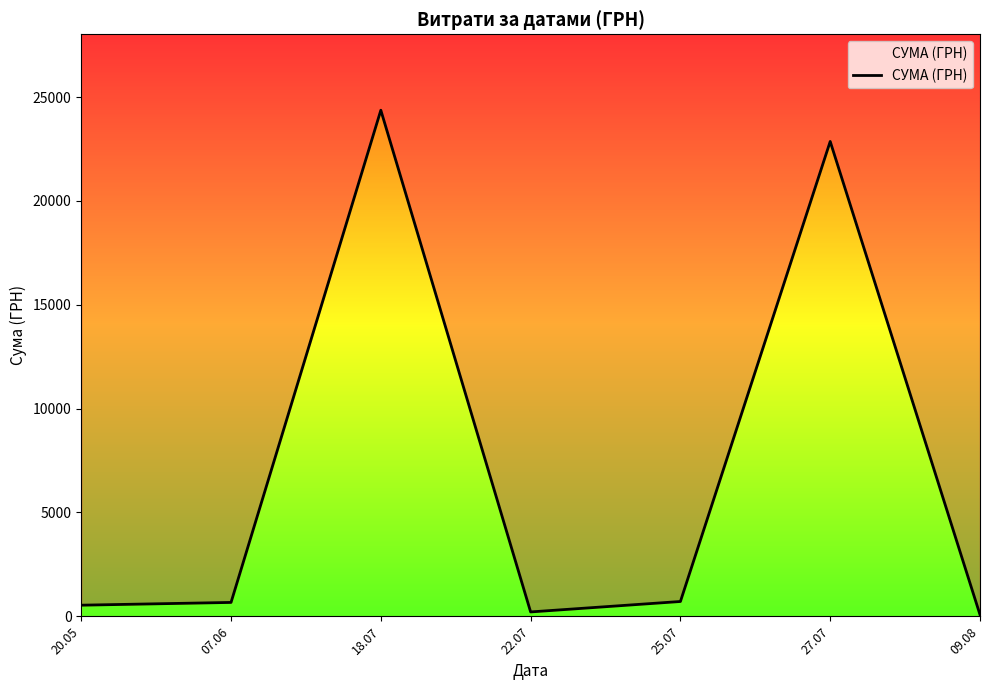

Does the chart display data point markers on the line(s)?

No